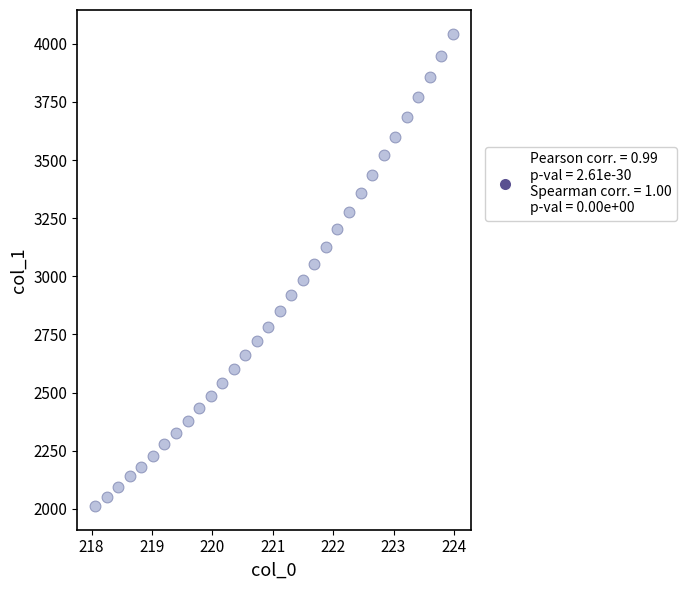

What is the range of Y values (max minus min)?

2031.7